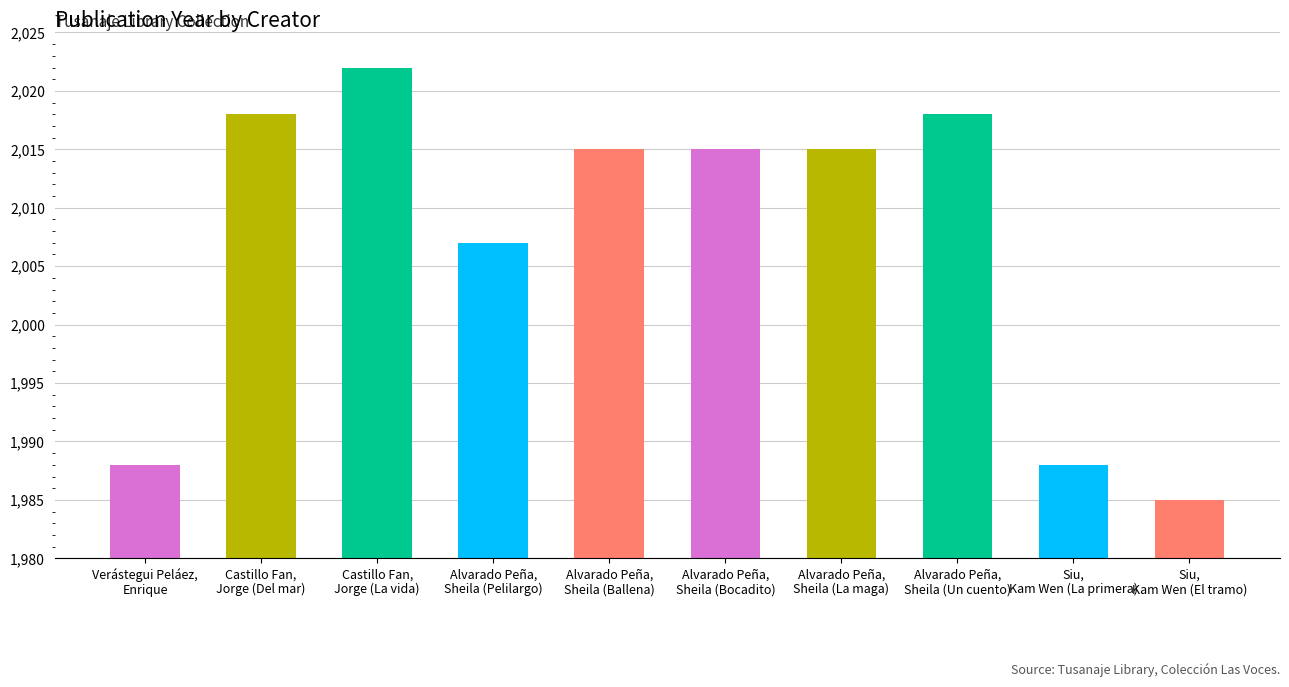

What is the average value?

2007